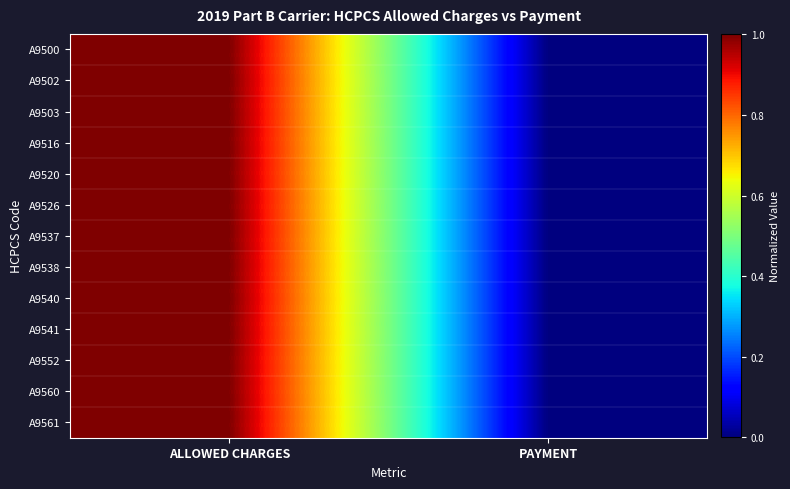

At which category is the sum across all series the highest?

ALLOWED CHARGES